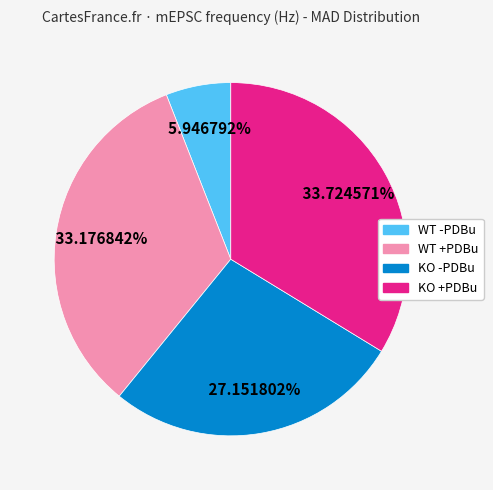

What is the ratio of the value at WT +PDBu to the value at KO +PDBu?

1.0